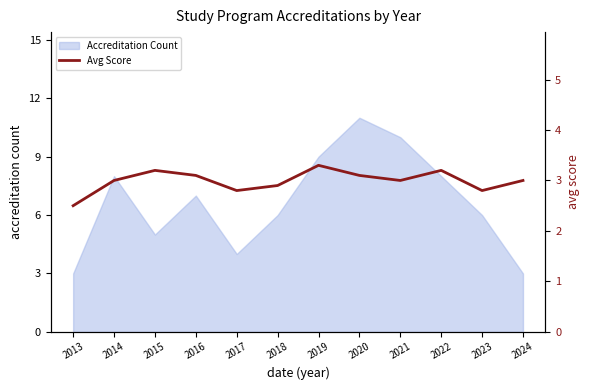

What is the maximum value for Accreditation Count?

11